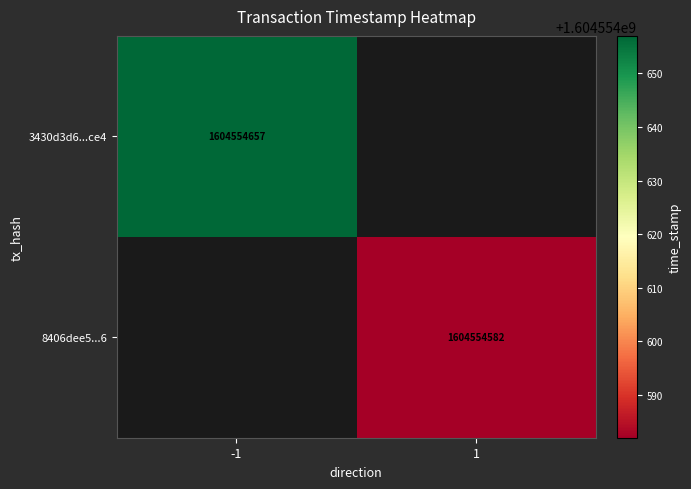

Where is 8406dee56b828f6e0fb932aec47da1f39eb9ff6 nearest to the value 802277291?

-1